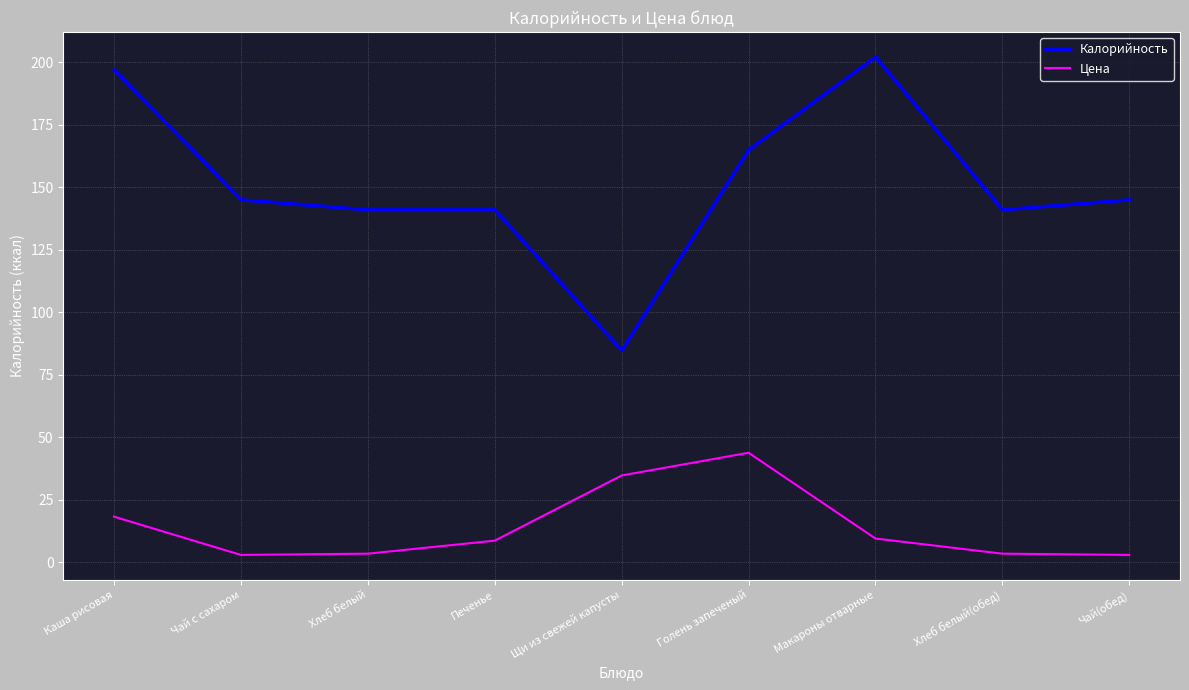

What is the total value across all series at Чай(обед)?

148.0